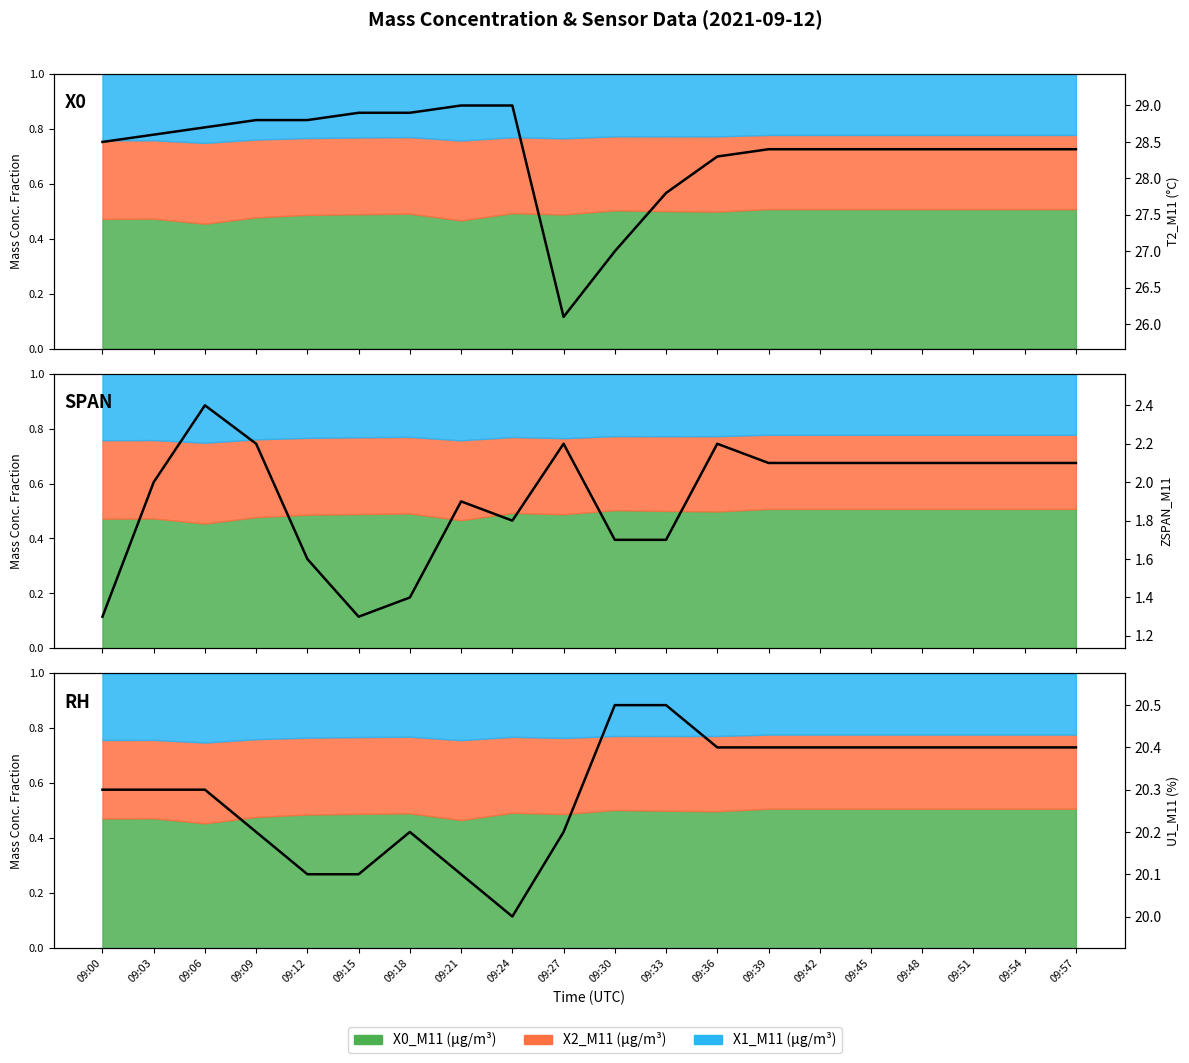

Reading left to right, list all the values displayed in this chart.

T2_M11 (°C): 28.5	28.6	28.7	28.8	28.8	28.9	28.9	29.0	29.0	26.1	27.0	27.8	28.3	28.4	28.4	28.4	28.4	28.4	28.4	28.4
ZSPAN_M11: 1.3	2.0	2.4	2.2	1.6	1.3	1.4	1.9	1.8	2.2	1.7	1.7	2.2	2.1	2.1	2.1	2.1	2.1	2.1	2.1
U1_M11 (%): 20.3	20.3	20.3	20.2	20.1	20.1	20.2	20.1	20.0	20.2	20.5	20.5	20.4	20.4	20.4	20.4	20.4	20.4	20.4	20.4